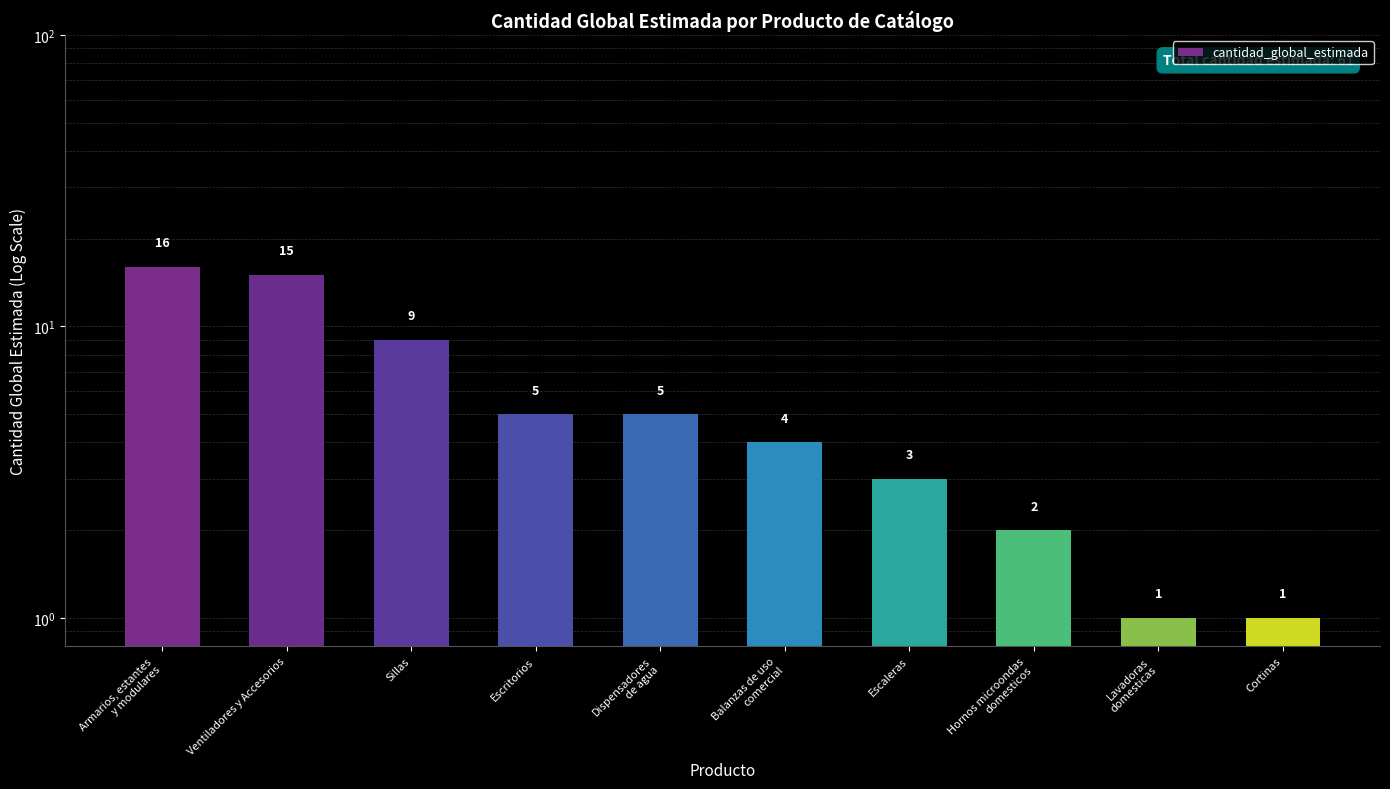

Reading right to left, extract all data points from this chart.

Cortinas=1	Lavadoras
domesticas=1	Hornos microondas
domesticos=2	Escaleras=3	Balanzas de uso
comercial=4	Dispensadores
de agua=5	Escritorios=5	Sillas=9	Ventiladores y Accesorios=15	Armarios, estantes
y modulares=16